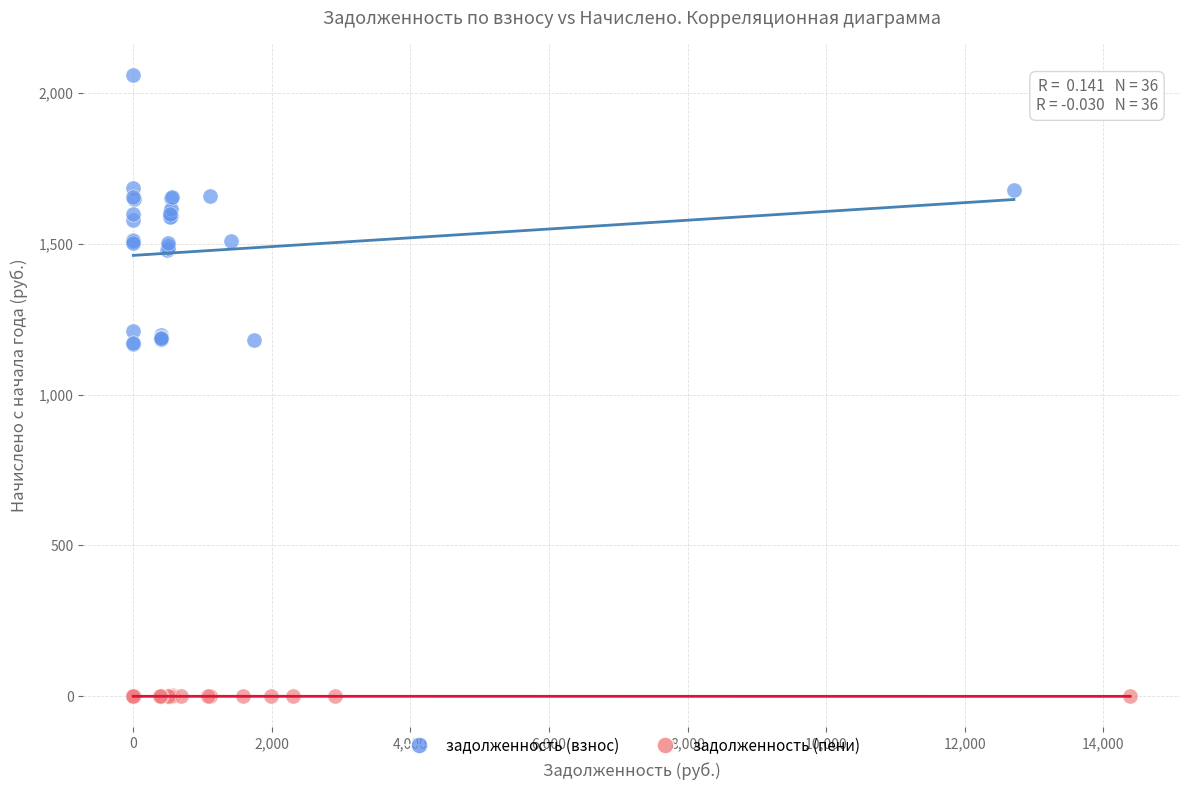

Which series contains the lowest Y value?

задолженность (пени)